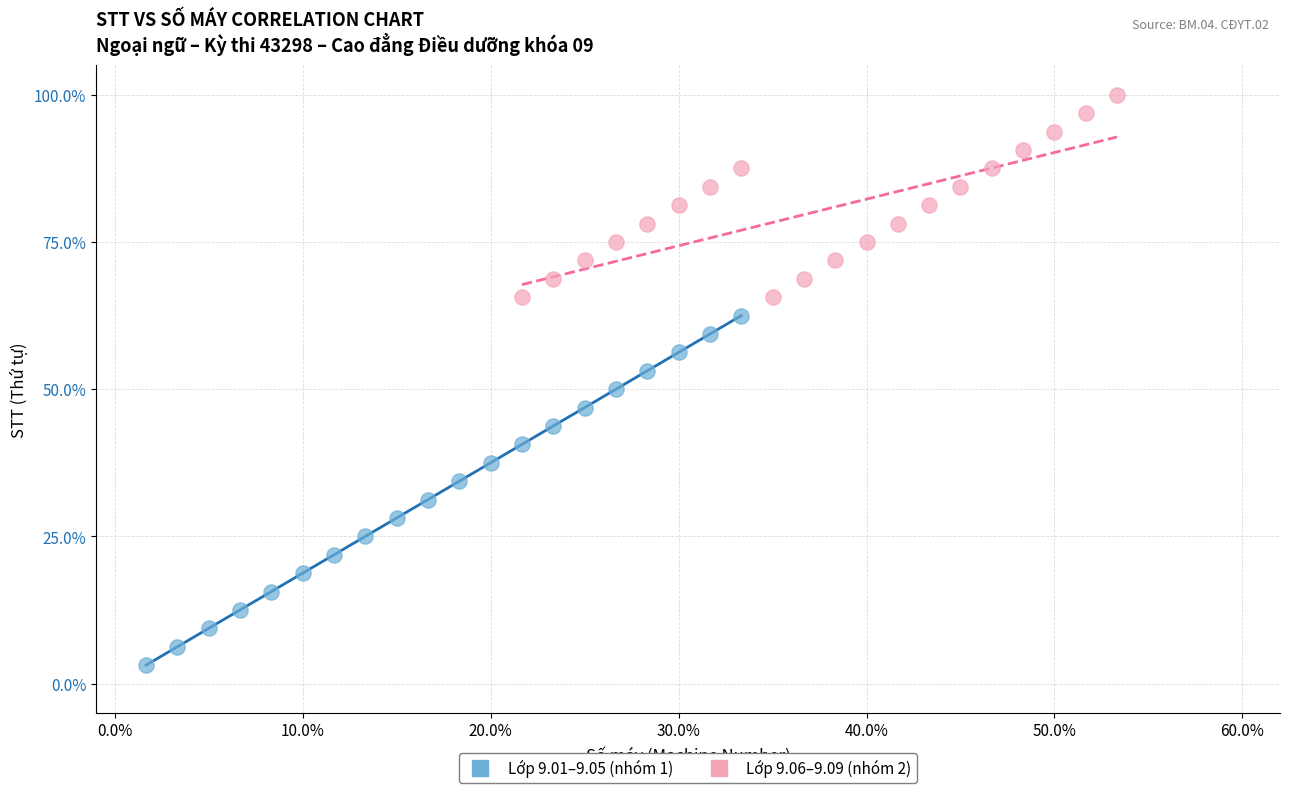

Which series reaches the maximum Y coordinate?

Lớp 9.06–9.09 (nhóm 2)